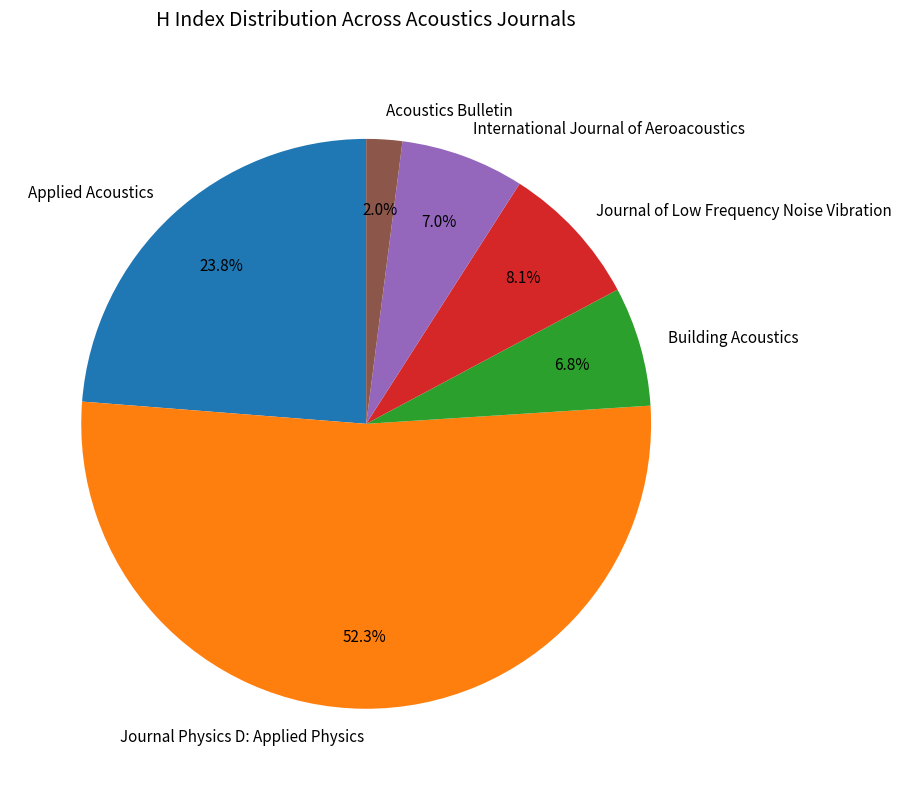

Count the number of slices in the pie.

6